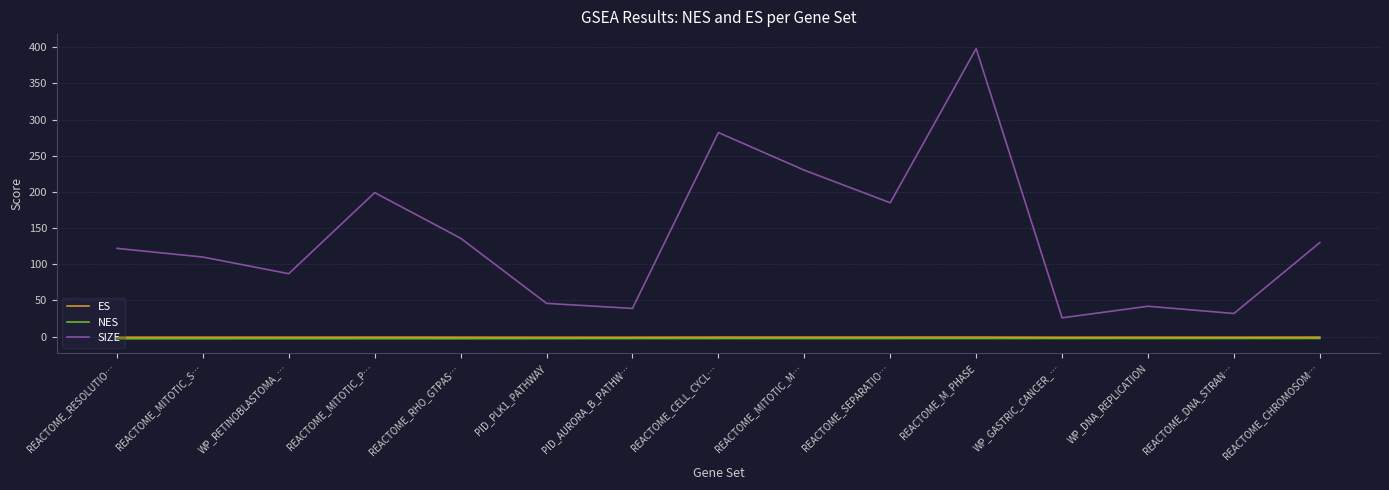

What position from the right is WP_RETINOBLASTOMA_…?

13